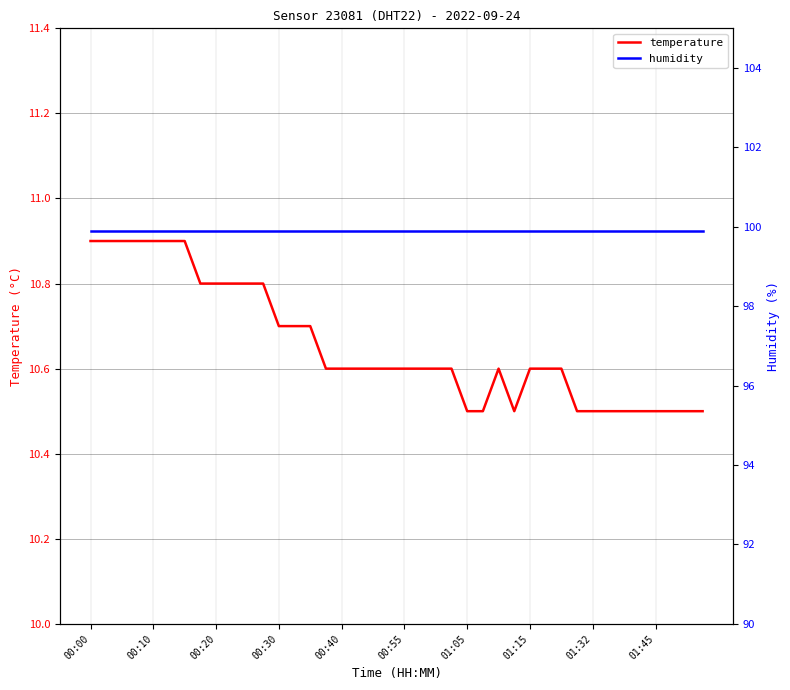

What is the highest value of the temperature series?

10.9